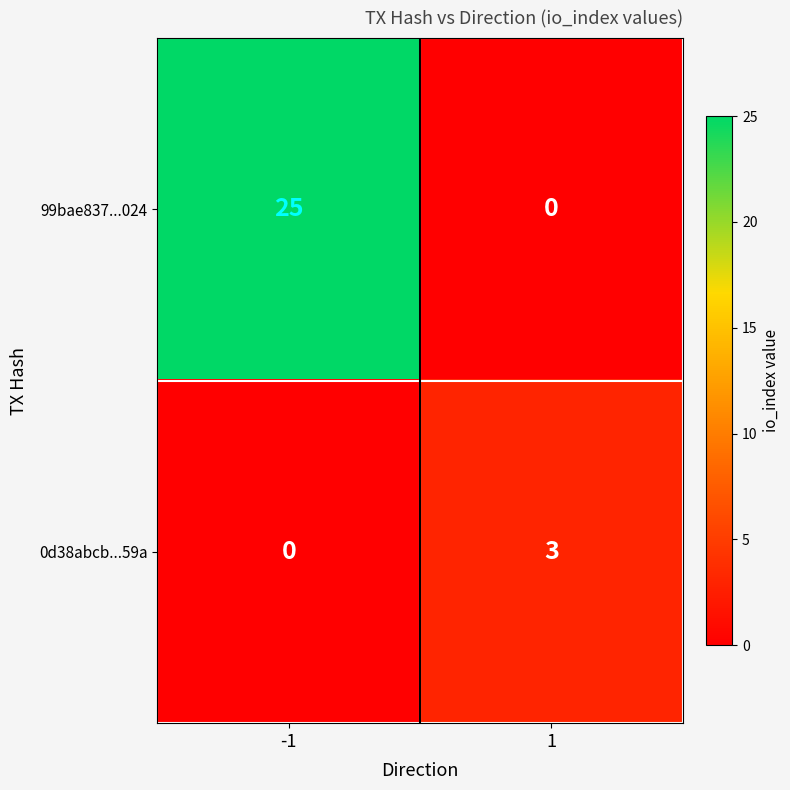

What is the maximum value shown in the chart?

25